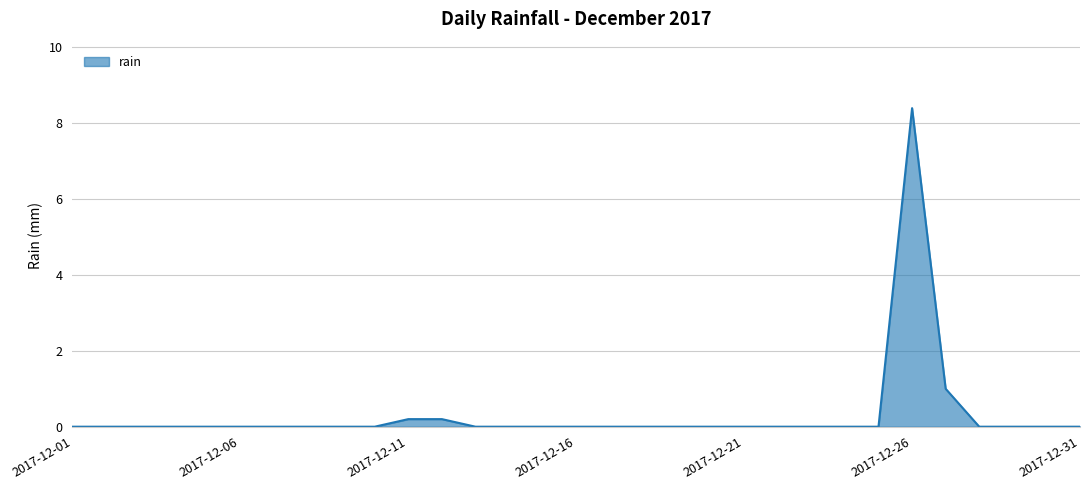

What is the greatest value displayed?

8.4